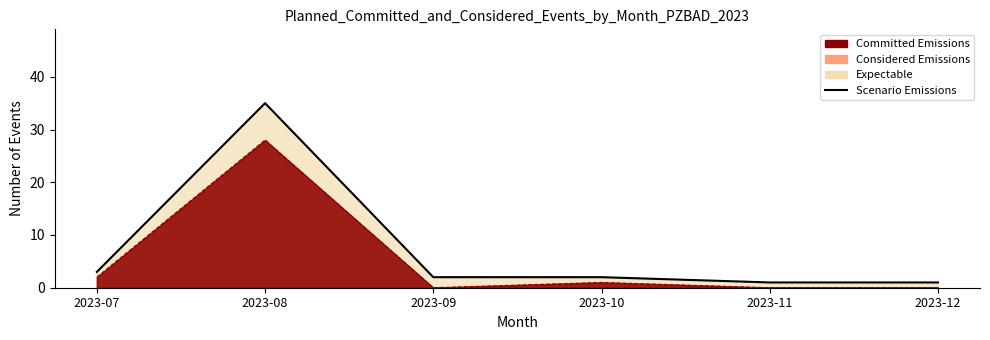

Reading left to right, transcribe all the data shown in this chart.

3	35	2	2	1	1